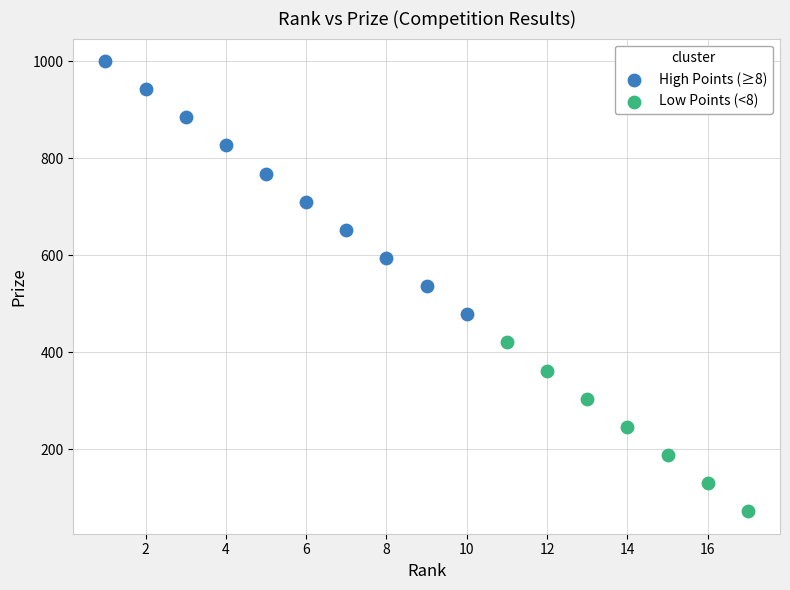

Which series has the largest Y range (max minus min)?

High Points (≥8)